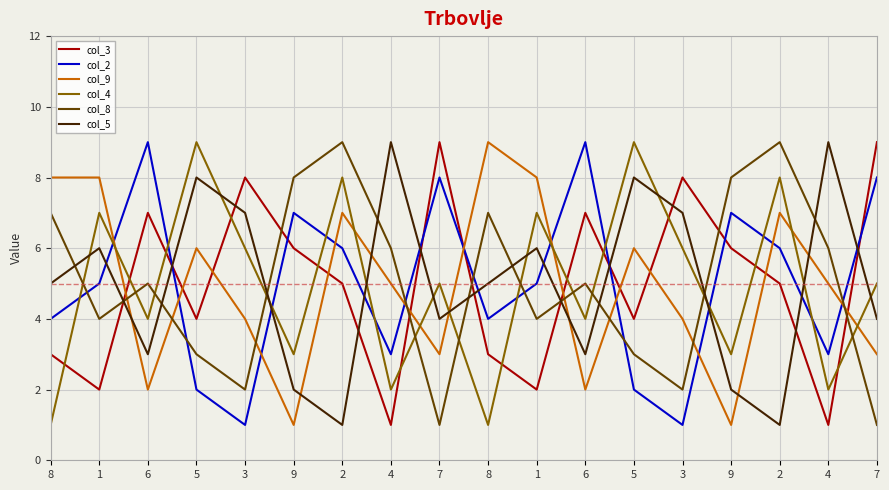

Does the chart display data point markers on the line(s)?

No